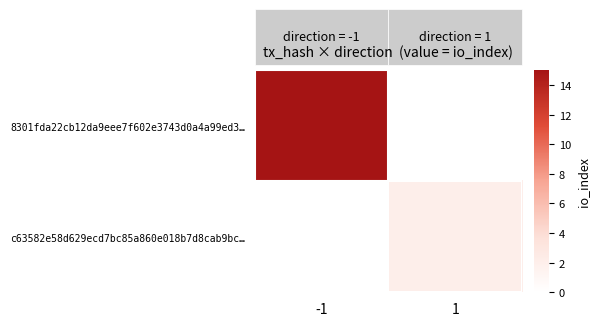

Is the value of 8301fda22cb12da9eee7f602e3743d0a4a99ed3… at 1 greater than the value of c63582e58d629ecd7bc85a860e018b7d8cab9bc… at 1?

No